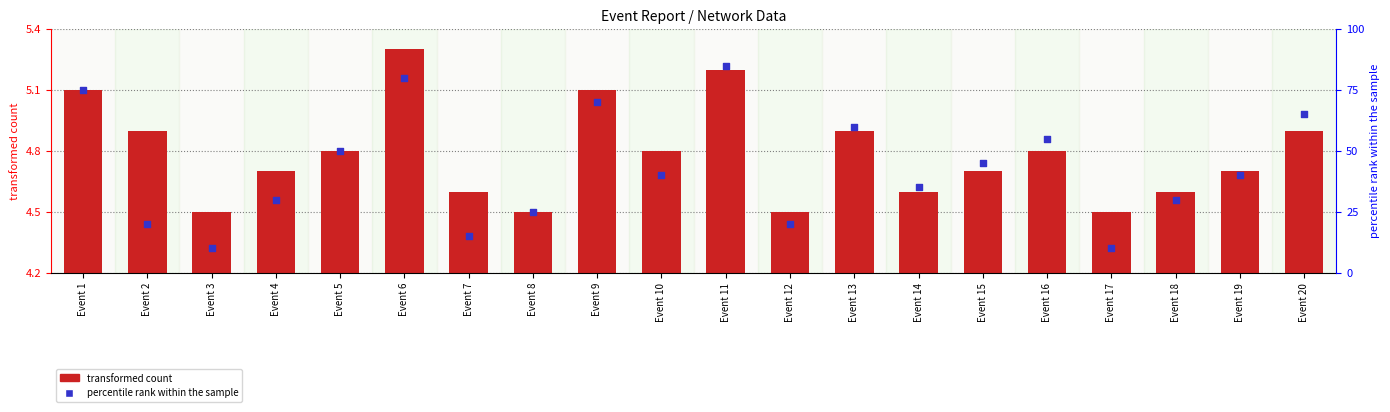

Which series reaches the maximum Y coordinate?

transformed count